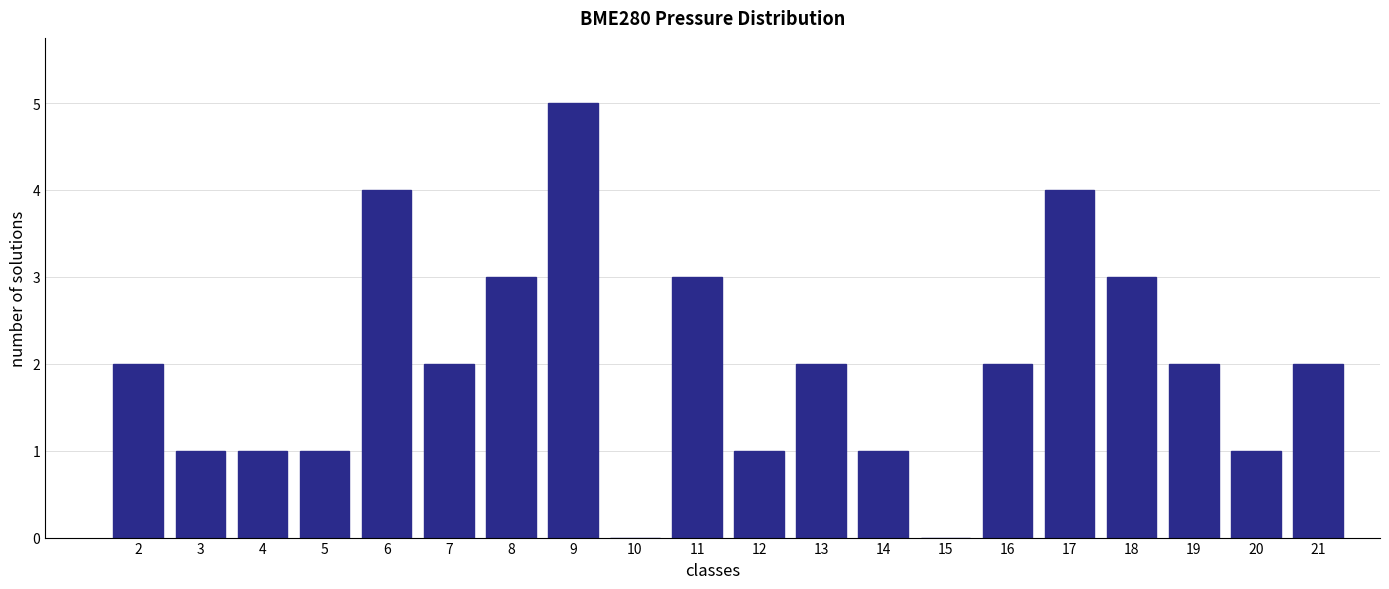

Reading right to left, transcribe all the data shown in this chart.

21=2	20=1	19=2	18=3	17=4	16=2	15=0	14=1	13=2	12=1	11=3	10=0	9=5	8=3	7=2	6=4	5=1	4=1	3=1	2=2